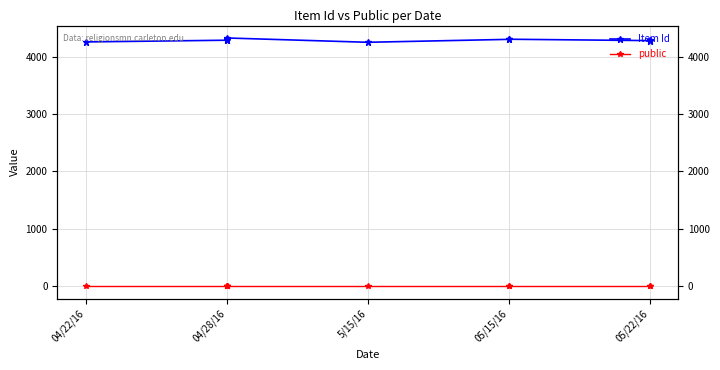

What is the highest value of the public series?

1